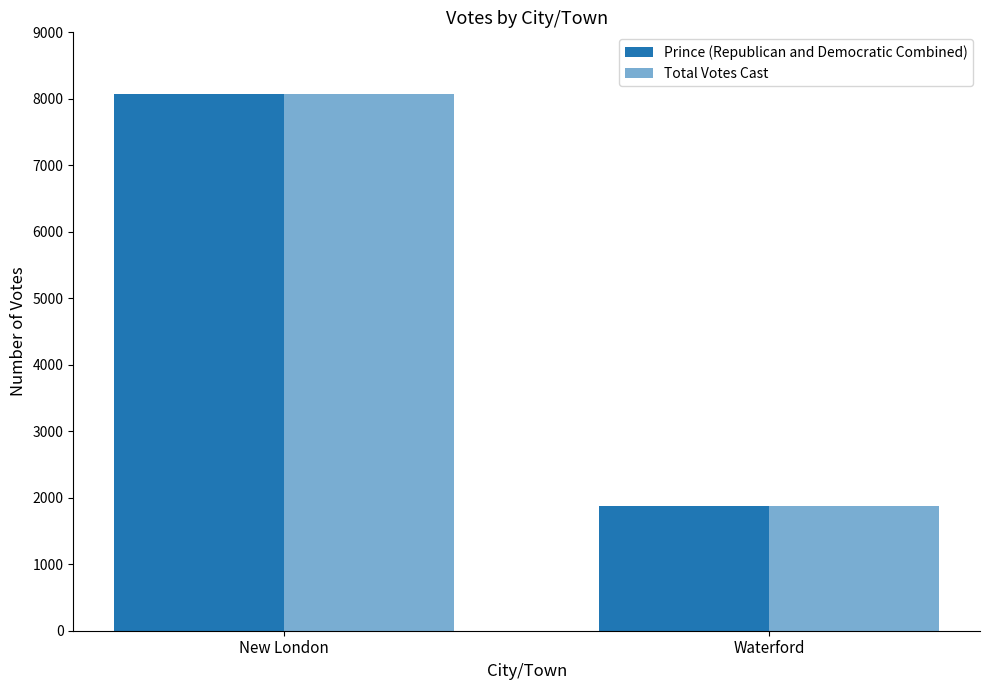

The Total Votes Cast series shows 8077 at New London. True or false?

True